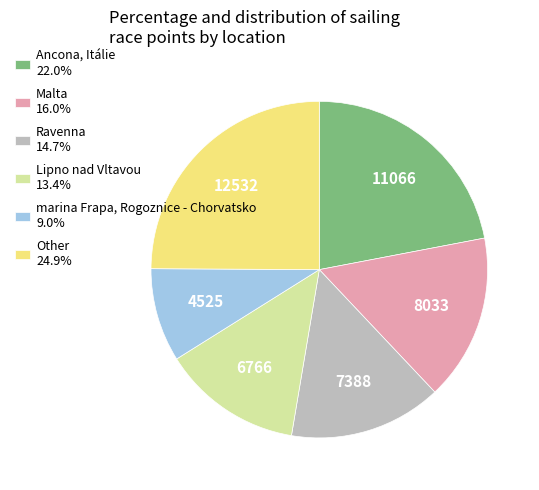

Is the sum of Lipno nad Vltavou 13.4% and Ravenna 14.7% greater than half?

No